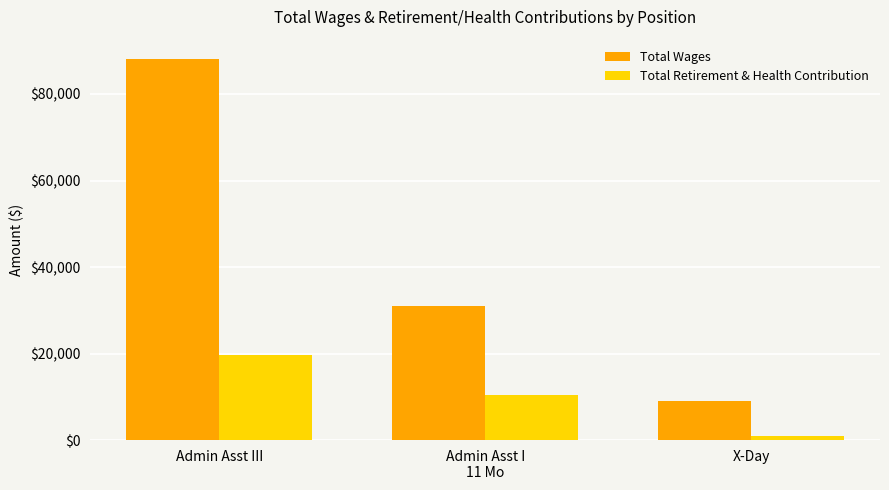

Where does the Total Retirement & Health Contribution series first go above 10362?

Admin Asst III